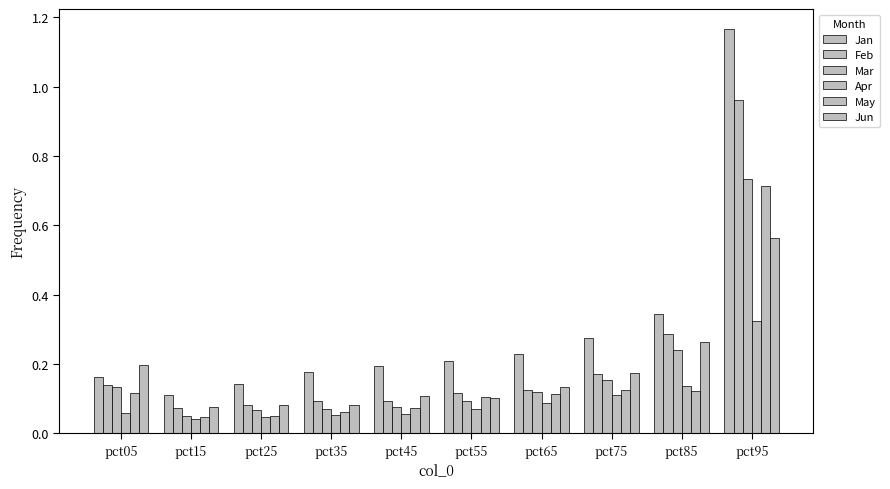

What is the difference between the maximum and minimum values in the Feb series?

0.9